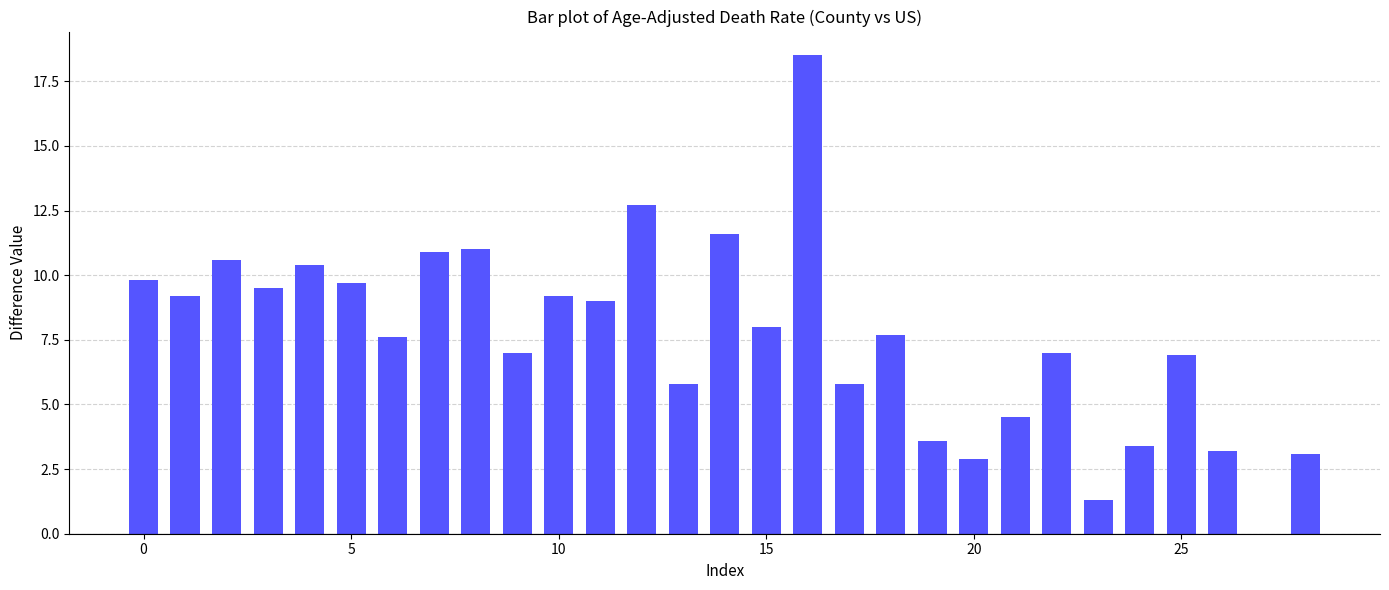

What is the maximum value shown in the chart?

18.5